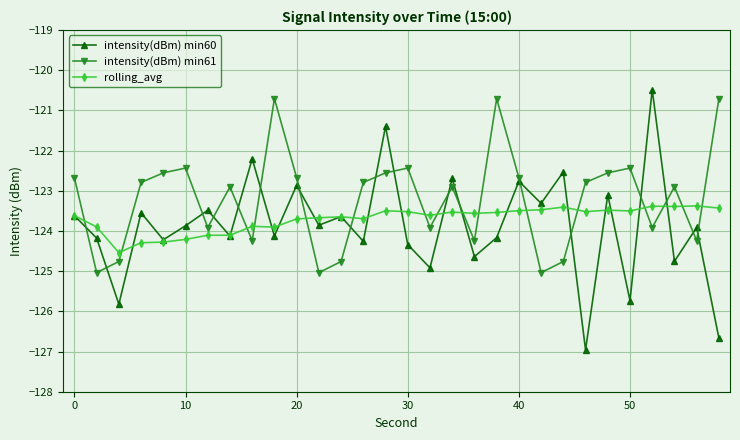

Does the chart display data point markers on the line(s)?

Yes